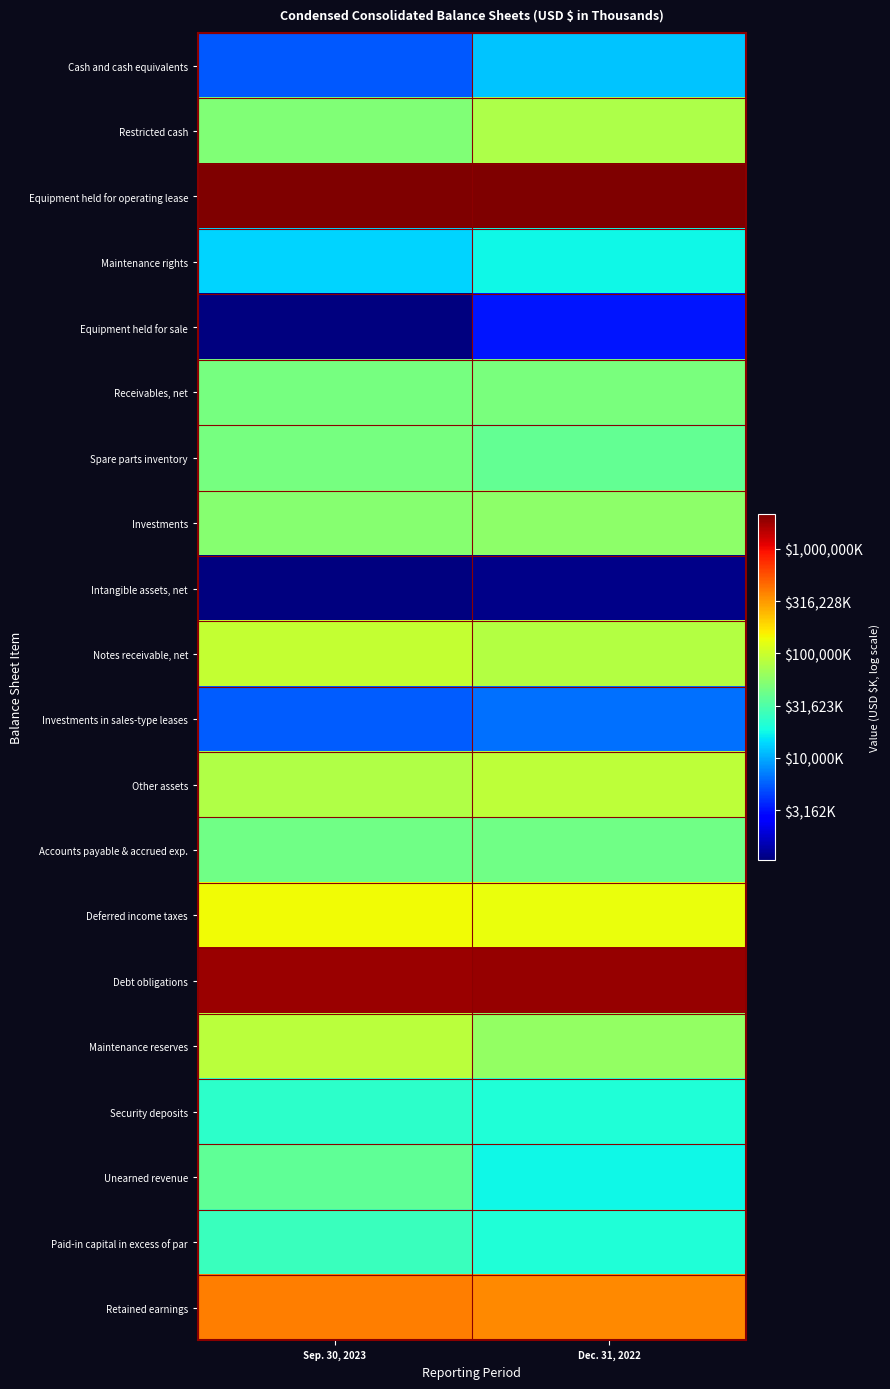

Reading left to right, what are all the values shown in this chart?

Cash and cash equivalents: Sep. 30, 2023=3.7	Dec. 31, 2022=4.1
Restricted cash: Sep. 30, 2023=4.7	Dec. 31, 2022=4.9
Equipment held for operating lease: Sep. 30, 2023=6.3	Dec. 31, 2022=6.3
Maintenance rights: Sep. 30, 2023=4.1	Dec. 31, 2022=4.2
Equipment held for sale: Sep. 30, 2023=3.0	Dec. 31, 2022=3.5
Receivables, net: Sep. 30, 2023=4.7	Dec. 31, 2022=4.7
Spare parts inventory: Sep. 30, 2023=4.7	Dec. 31, 2022=4.6
Investments: Sep. 30, 2023=4.7	Dec. 31, 2022=4.7
Intangible assets, net: Sep. 30, 2023=3.0	Dec. 31, 2022=3.1
Notes receivable, net: Sep. 30, 2023=5.0	Dec. 31, 2022=4.9
Investments in sales-type leases: Sep. 30, 2023=3.7	Dec. 31, 2022=3.8
Other assets: Sep. 30, 2023=4.9	Dec. 31, 2022=4.9
Accounts payable & accrued exp.: Sep. 30, 2023=4.6	Dec. 31, 2022=4.6
Deferred income taxes: Sep. 30, 2023=5.2	Dec. 31, 2022=5.1
Debt obligations: Sep. 30, 2023=6.3	Dec. 31, 2022=6.3
Maintenance reserves: Sep. 30, 2023=4.9	Dec. 31, 2022=4.8
Security deposits: Sep. 30, 2023=4.4	Dec. 31, 2022=4.3
Unearned revenue: Sep. 30, 2023=4.6	Dec. 31, 2022=4.3
Paid-in capital in excess of par: Sep. 30, 2023=4.4	Dec. 31, 2022=4.3
Retained earnings: Sep. 30, 2023=5.6	Dec. 31, 2022=5.6